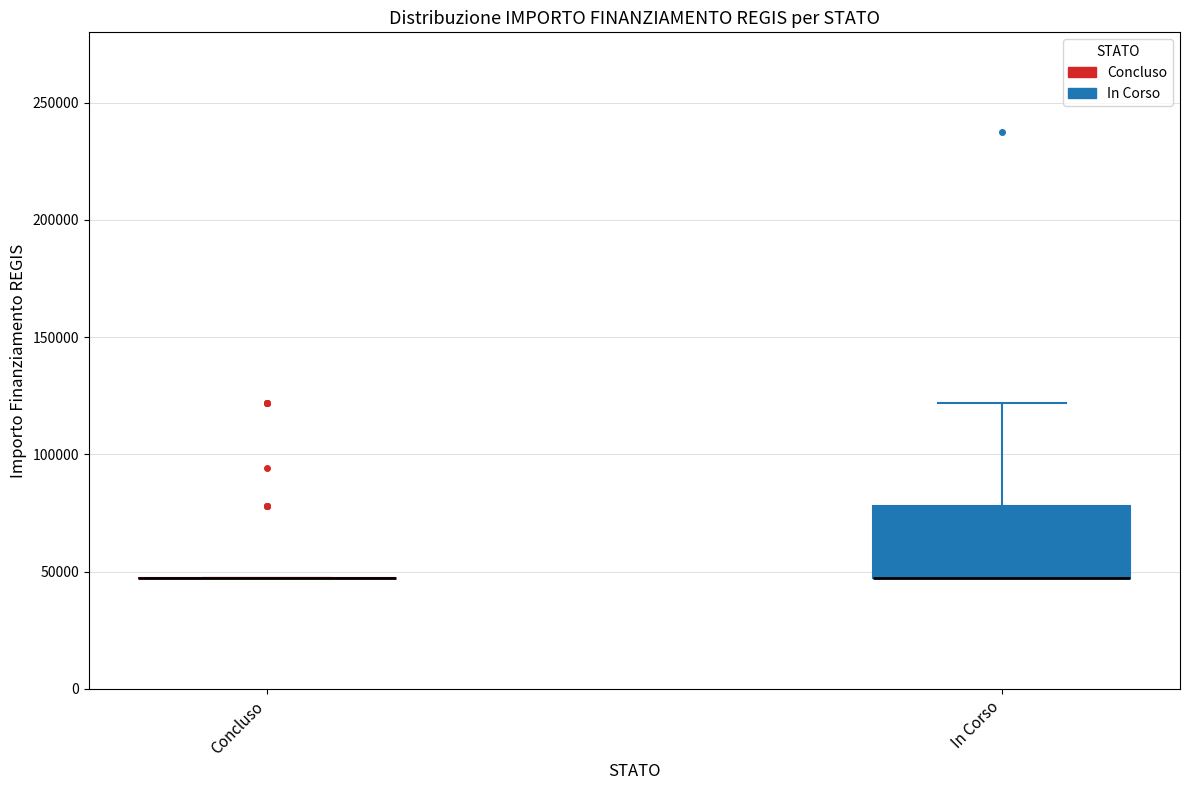

Reading left to right, read every box against the y-axis: the position of its median line, the range the box covers, and the ends of its whiskers. The values are not printed on the chart, so give them approximately, as read against the axis.

Concluso: box collapsed to a line at 45000, whiskers 45000 to 45000
In Corso: median 45000 (drawn on the box's lower edge), box 45000 to 80000, whiskers 45000 to 120000